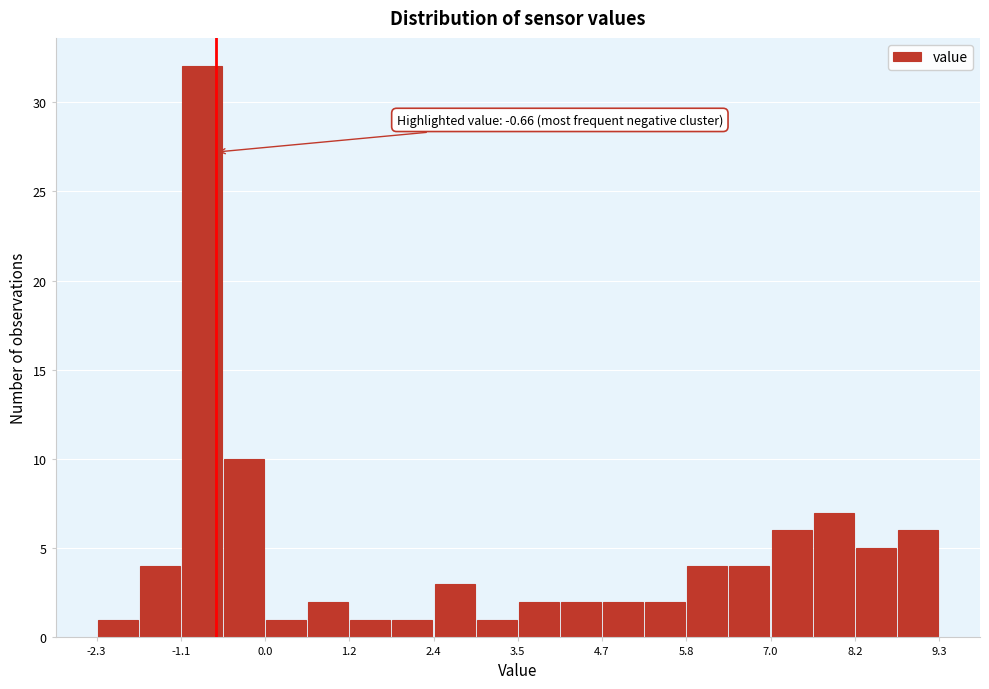

Around what value on the x-axis is the tallest bar? Give the approximate position of its centre, as read against the axis.

-0.8